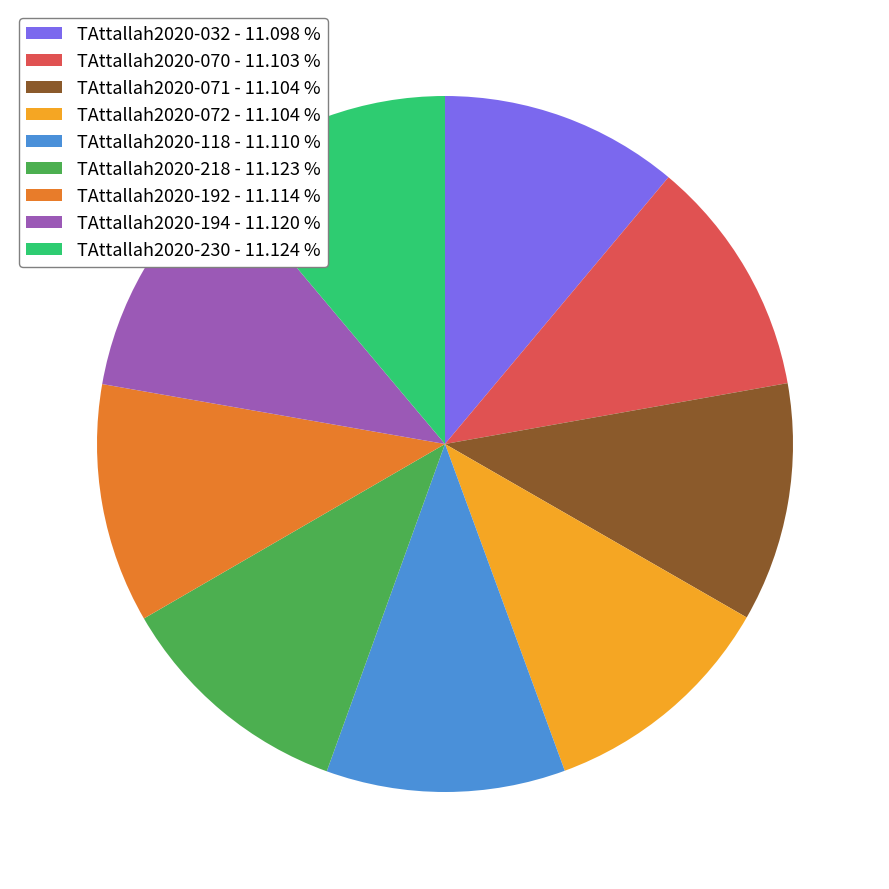

Count the number of slices in the pie.

9